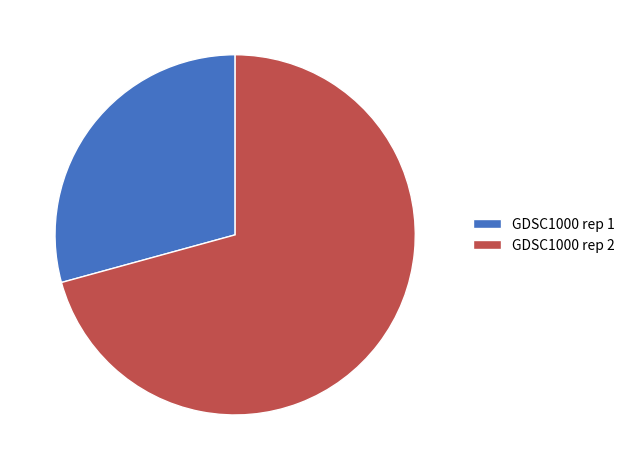

Combined, do GDSC1000 rep 2 and GDSC1000 rep 1 account for over 50%?

Yes